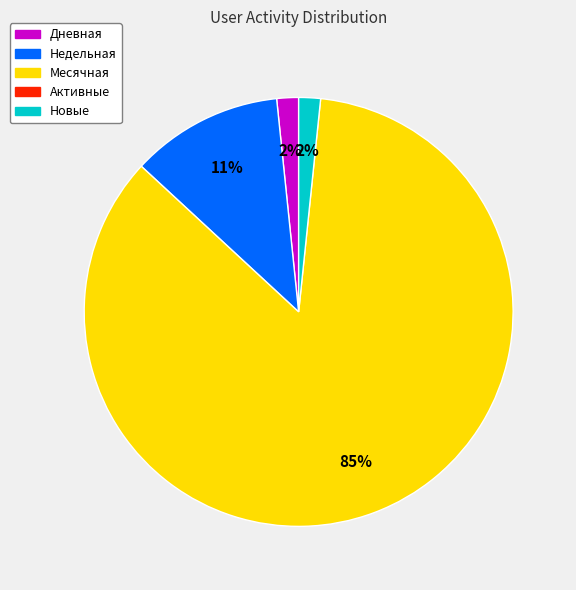

To the nearest percent, what is the average slice percentage?

25%